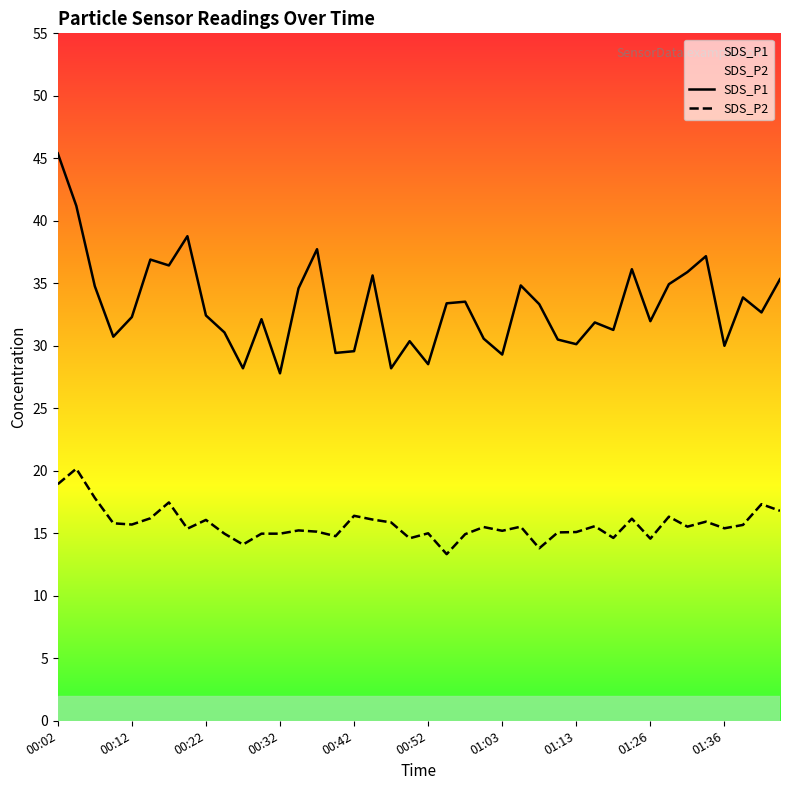

What position from the left is 21?

22